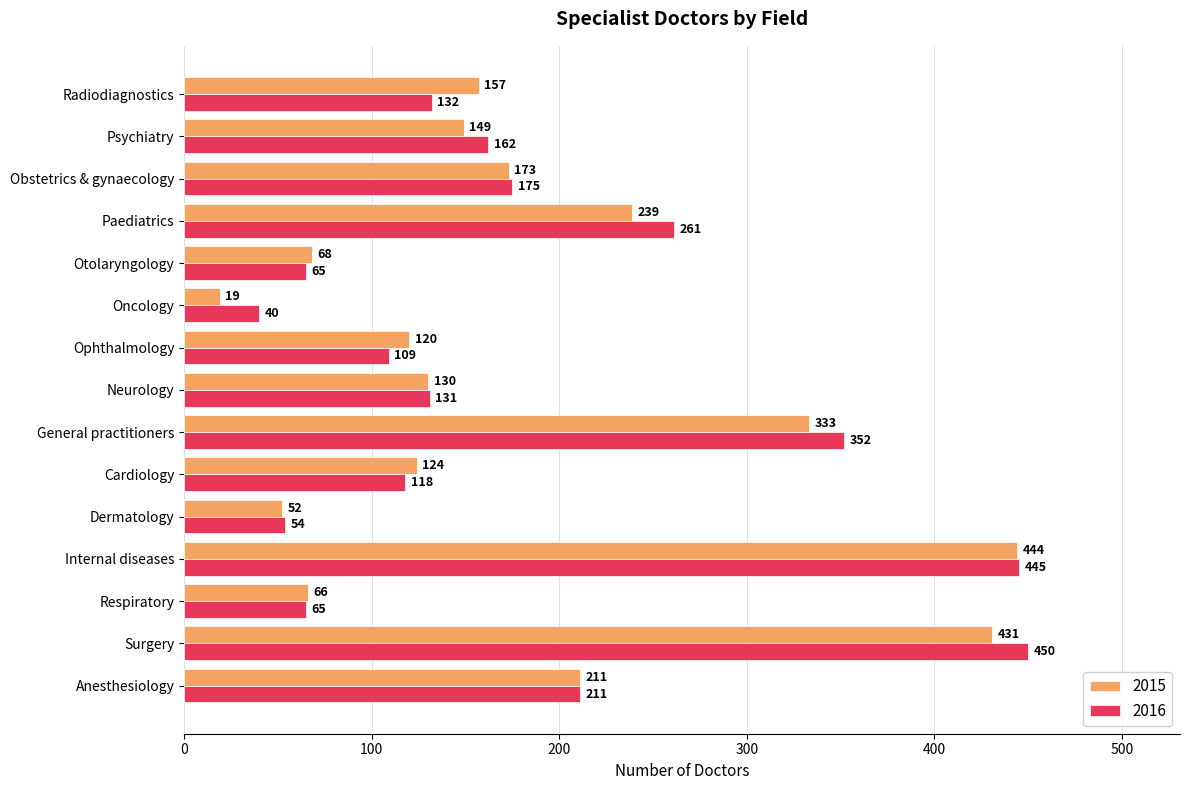

Count the number of categories in the chart.

15